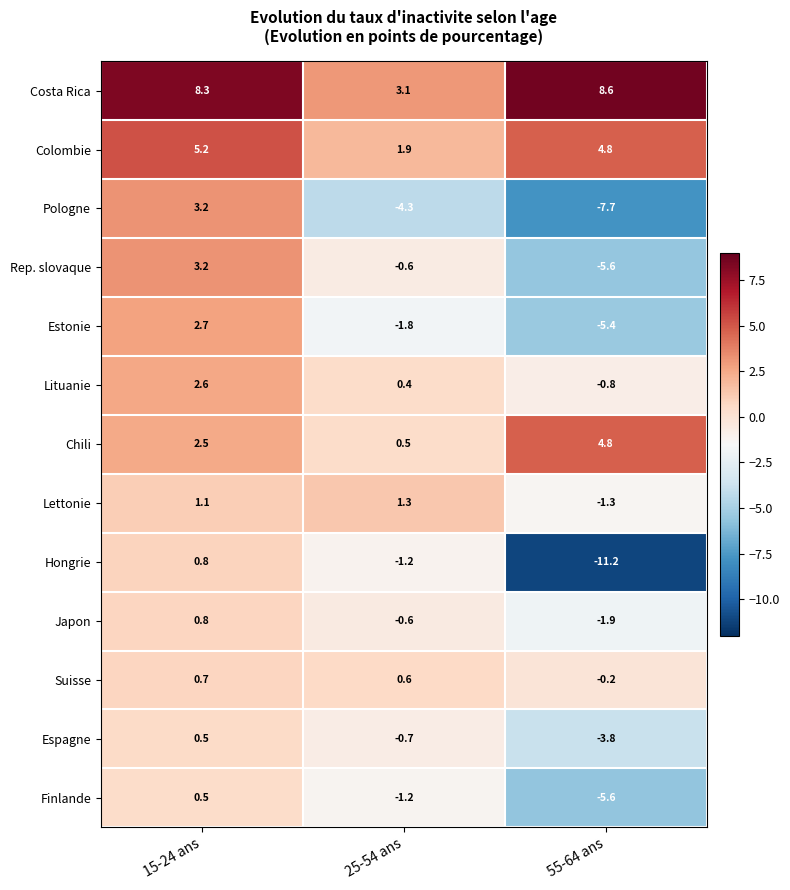

What is the difference between the maximum and second lowest values in the Espagne series?

1.2